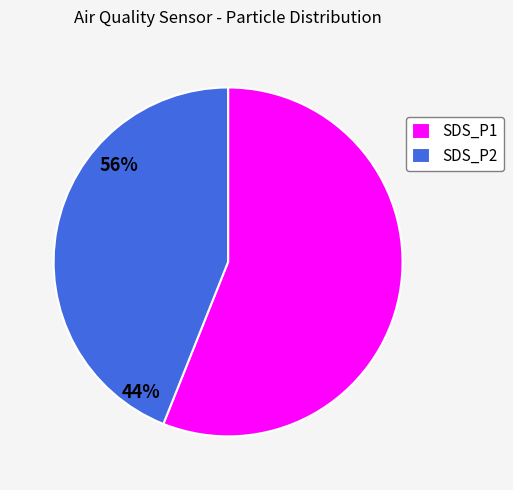

Is the sum of SDS_P2 and SDS_P1 greater than half?

Yes